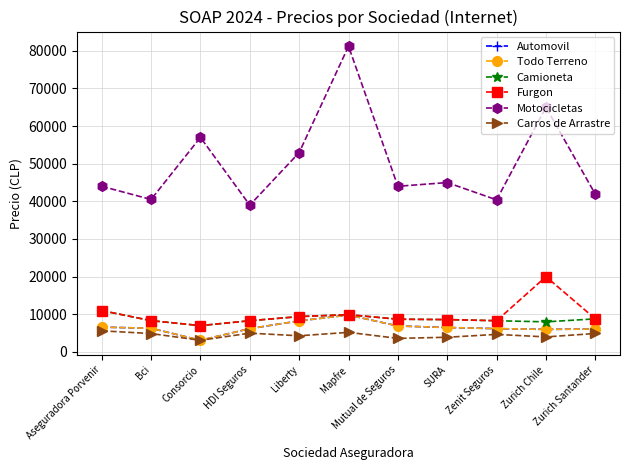

True or false: Furgon and Automovil cross at least once.

False